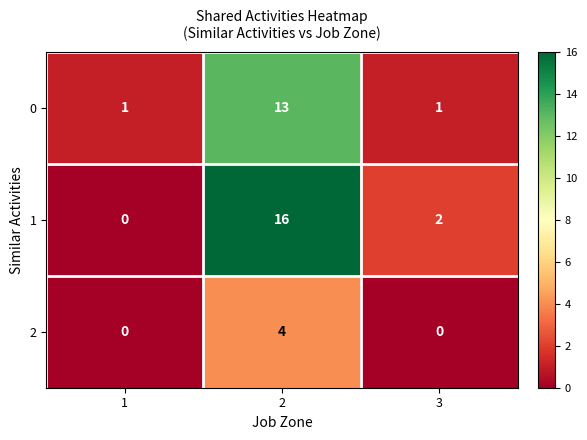

What is the sum of the 2 values at 2 and 1?

4